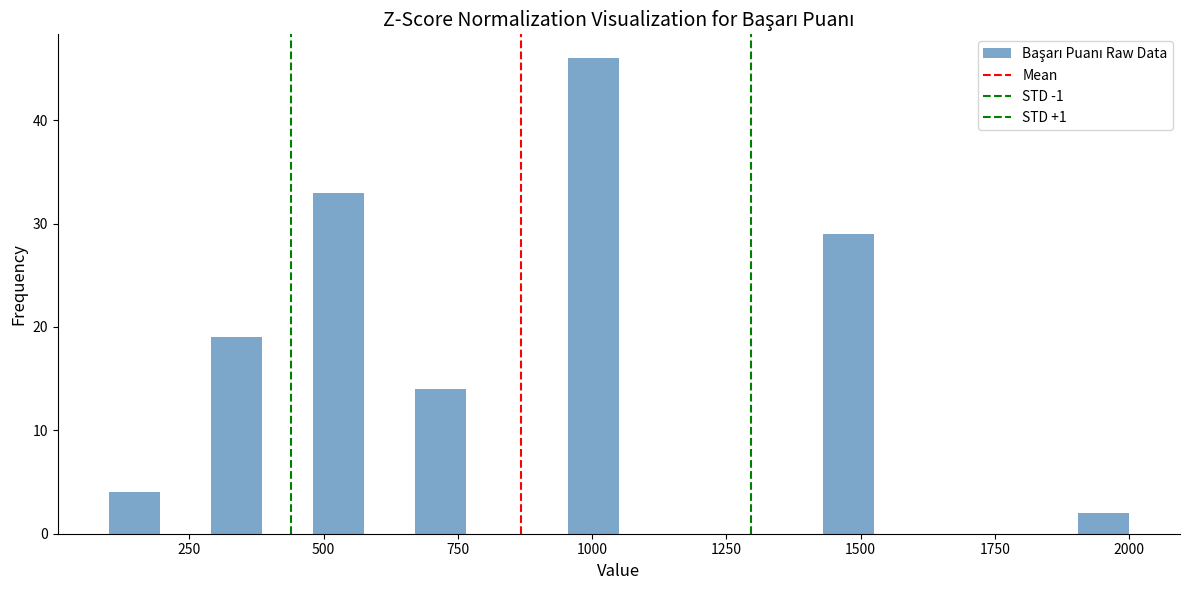

Read against the x-axis, roughly where is the centre of the tallest bar?

1000